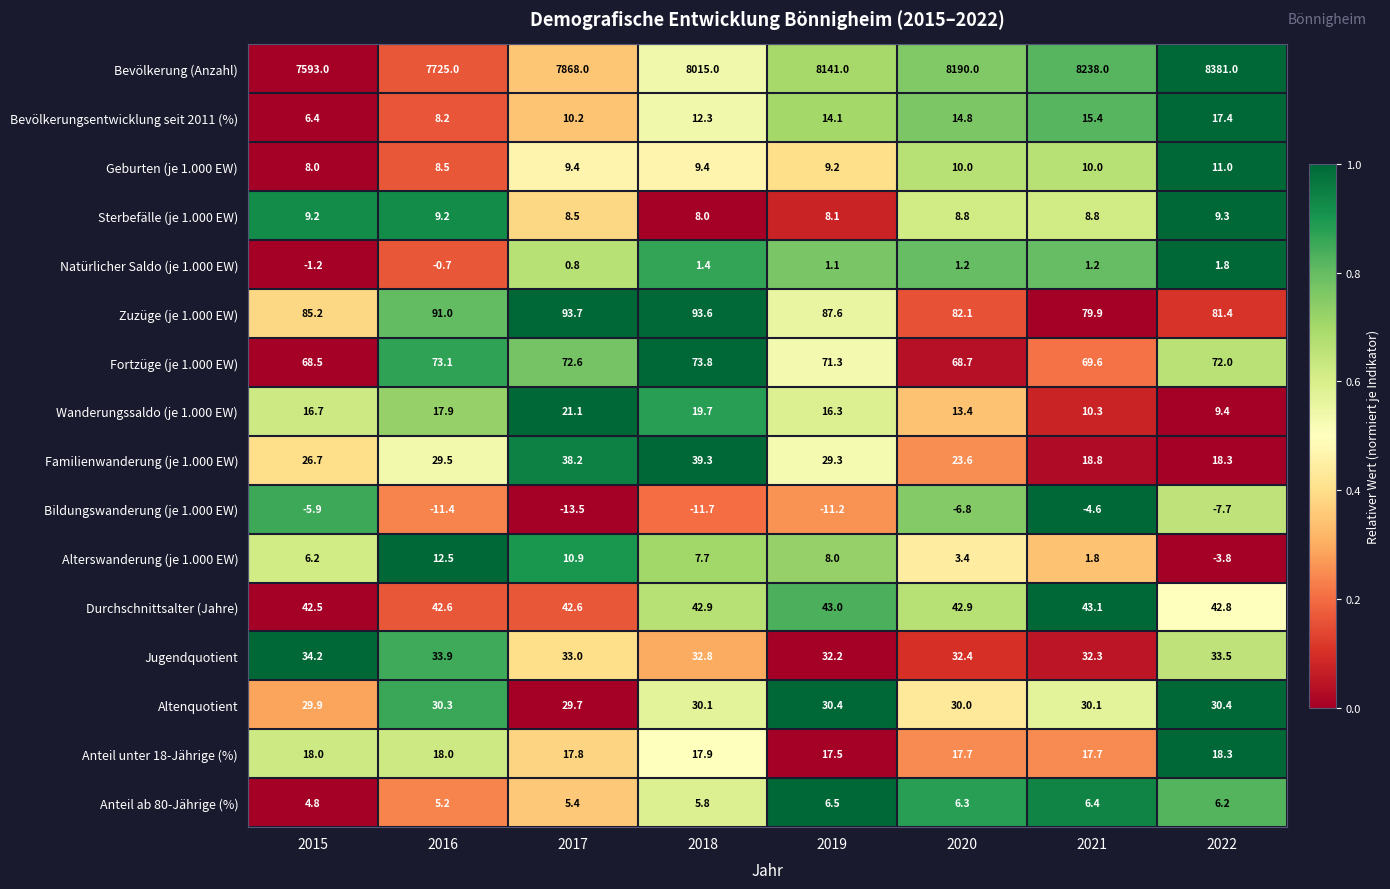

Which series has the largest total across all categories?

Bevölkerung (Anzahl)